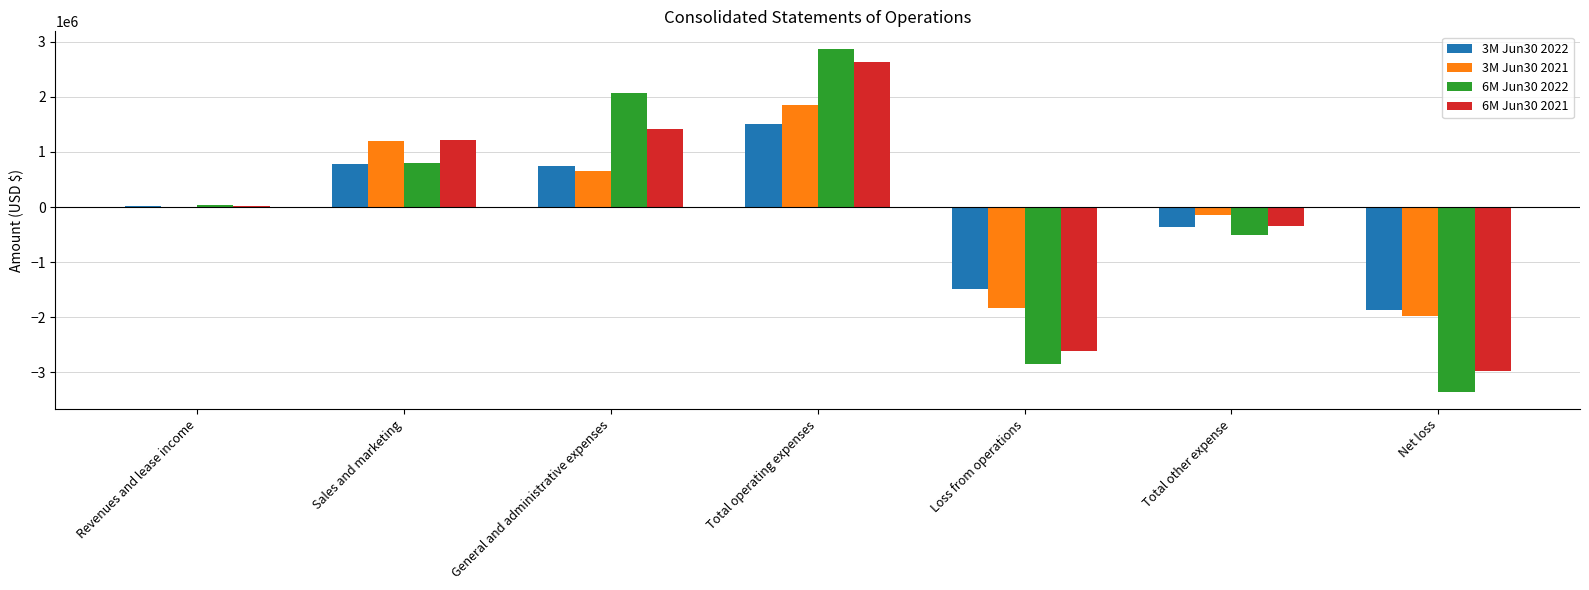

What is the approximate value of 6M Jun30 2022 at Total other expense?

-510745